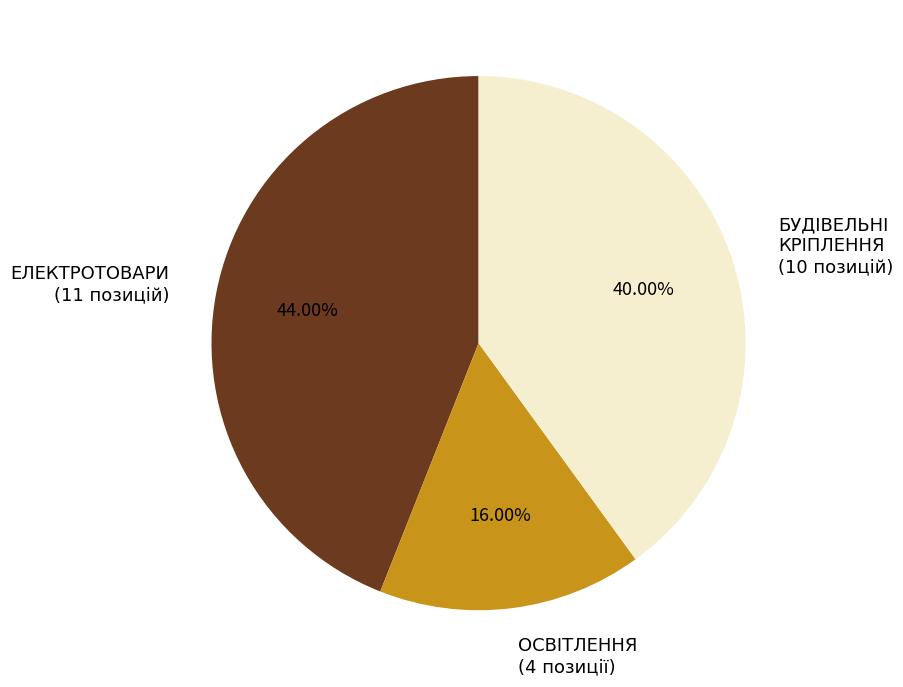

Does any single category account for the majority?

No